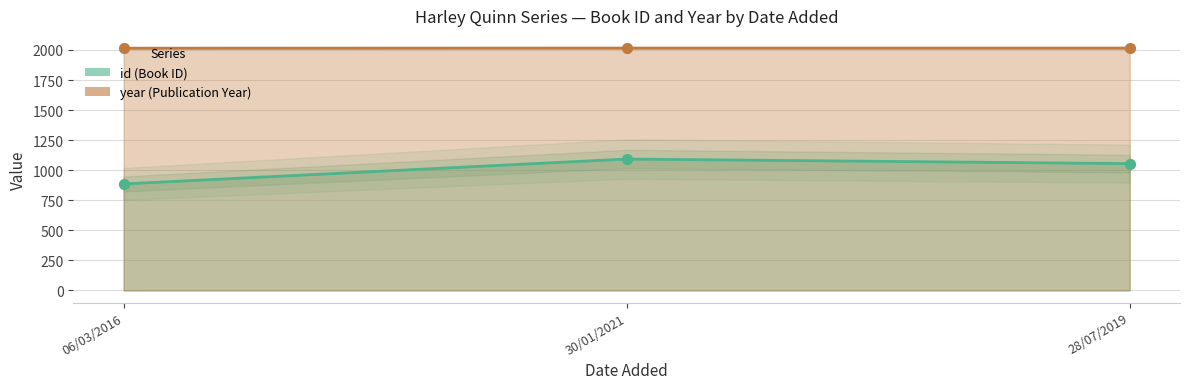

At how many categories does at least one series exceed 1261?

3